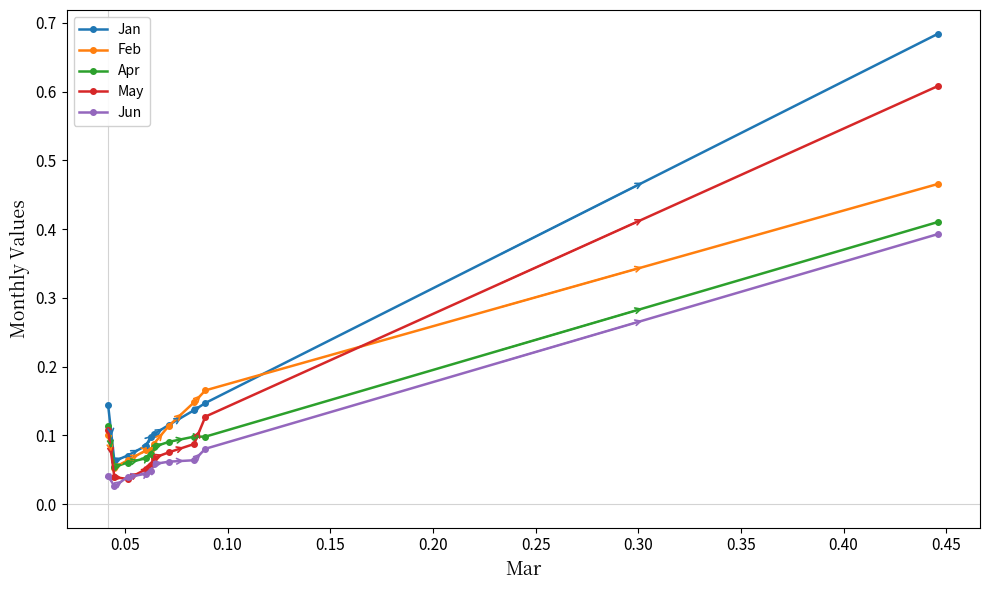

How many Feb values are between 0 and 1?

10